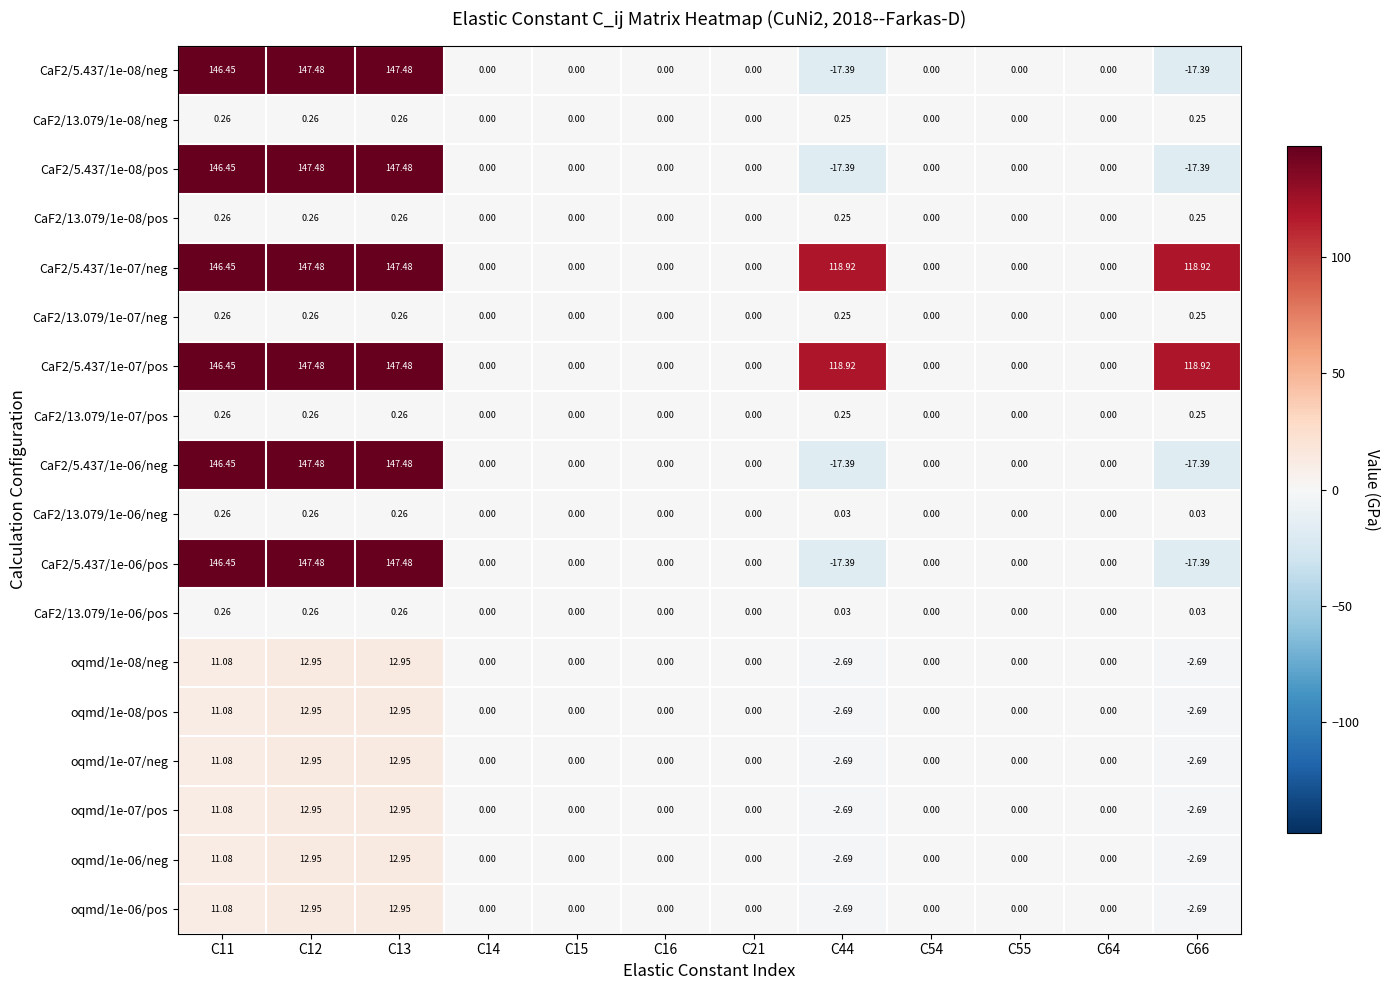

Is the value of CaF2/13.079/1e-06/neg at C55 greater than the value of CaF2/13.079/1e-08/pos at C66?

No